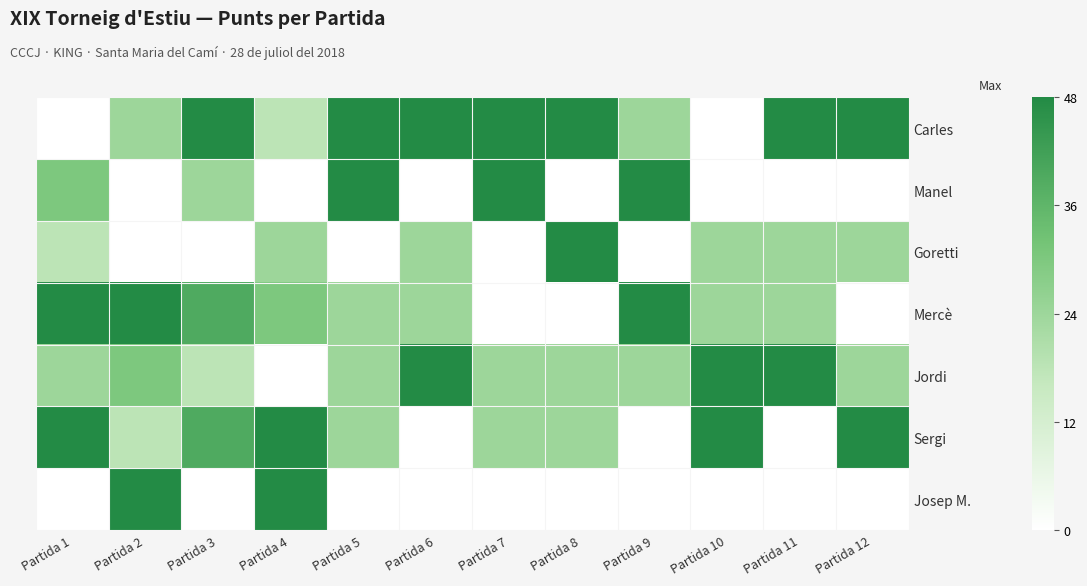

Reading left to right, list all the values displayed in this chart.

Carles: Partida 1=0	Partida 2=24	Partida 3=48	Partida 4=18	Partida 5=48	Partida 6=48	Partida 7=48	Partida 8=48	Partida 9=24	Partida 10=0	Partida 11=48	Partida 12=48
Manel: Partida 1=30	Partida 2=0	Partida 3=24	Partida 4=0	Partida 5=48	Partida 6=0	Partida 7=48	Partida 8=0	Partida 9=48	Partida 10=0	Partida 11=0	Partida 12=0
Goretti: Partida 1=18	Partida 2=0	Partida 3=0	Partida 4=24	Partida 5=0	Partida 6=24	Partida 7=0	Partida 8=48	Partida 9=0	Partida 10=24	Partida 11=24	Partida 12=24
Mercè: Partida 1=48	Partida 2=48	Partida 3=39	Partida 4=30	Partida 5=24	Partida 6=24	Partida 7=0	Partida 8=0	Partida 9=48	Partida 10=24	Partida 11=24	Partida 12=0
Jordi: Partida 1=24	Partida 2=30	Partida 3=18	Partida 4=0	Partida 5=24	Partida 6=48	Partida 7=24	Partida 8=24	Partida 9=24	Partida 10=48	Partida 11=48	Partida 12=24
Sergi: Partida 1=48	Partida 2=18	Partida 3=39	Partida 4=48	Partida 5=24	Partida 6=0	Partida 7=24	Partida 8=24	Partida 9=0	Partida 10=48	Partida 11=0	Partida 12=48
Josep M.: Partida 1=0	Partida 2=48	Partida 3=0	Partida 4=48	Partida 5=0	Partida 6=0	Partida 7=0	Partida 8=0	Partida 9=0	Partida 10=0	Partida 11=0	Partida 12=0